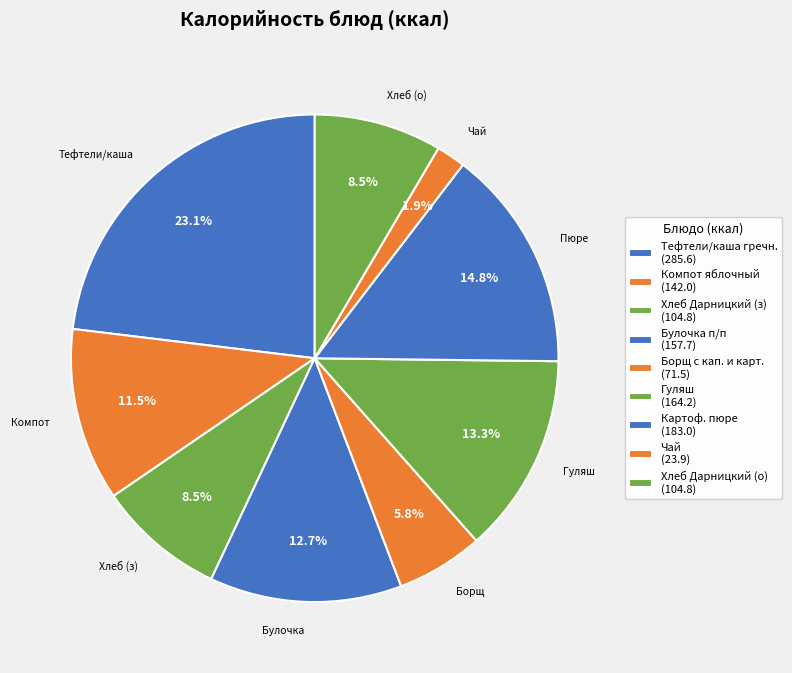

Is there a majority slice in this chart?

No